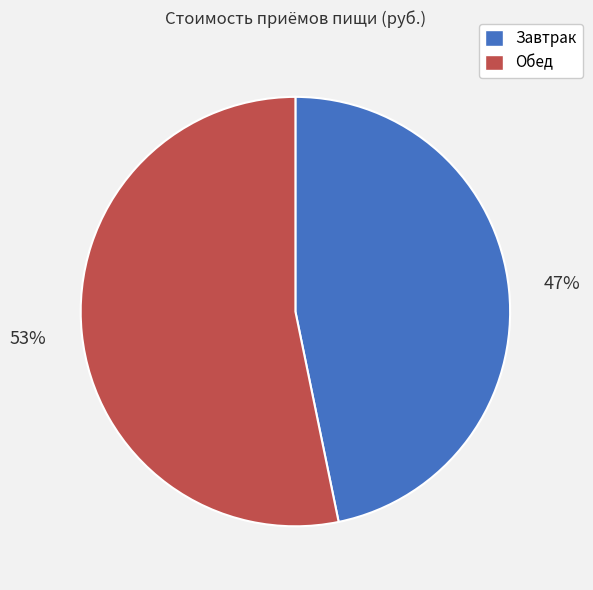

Which category has the biggest portion of the pie?

Обед